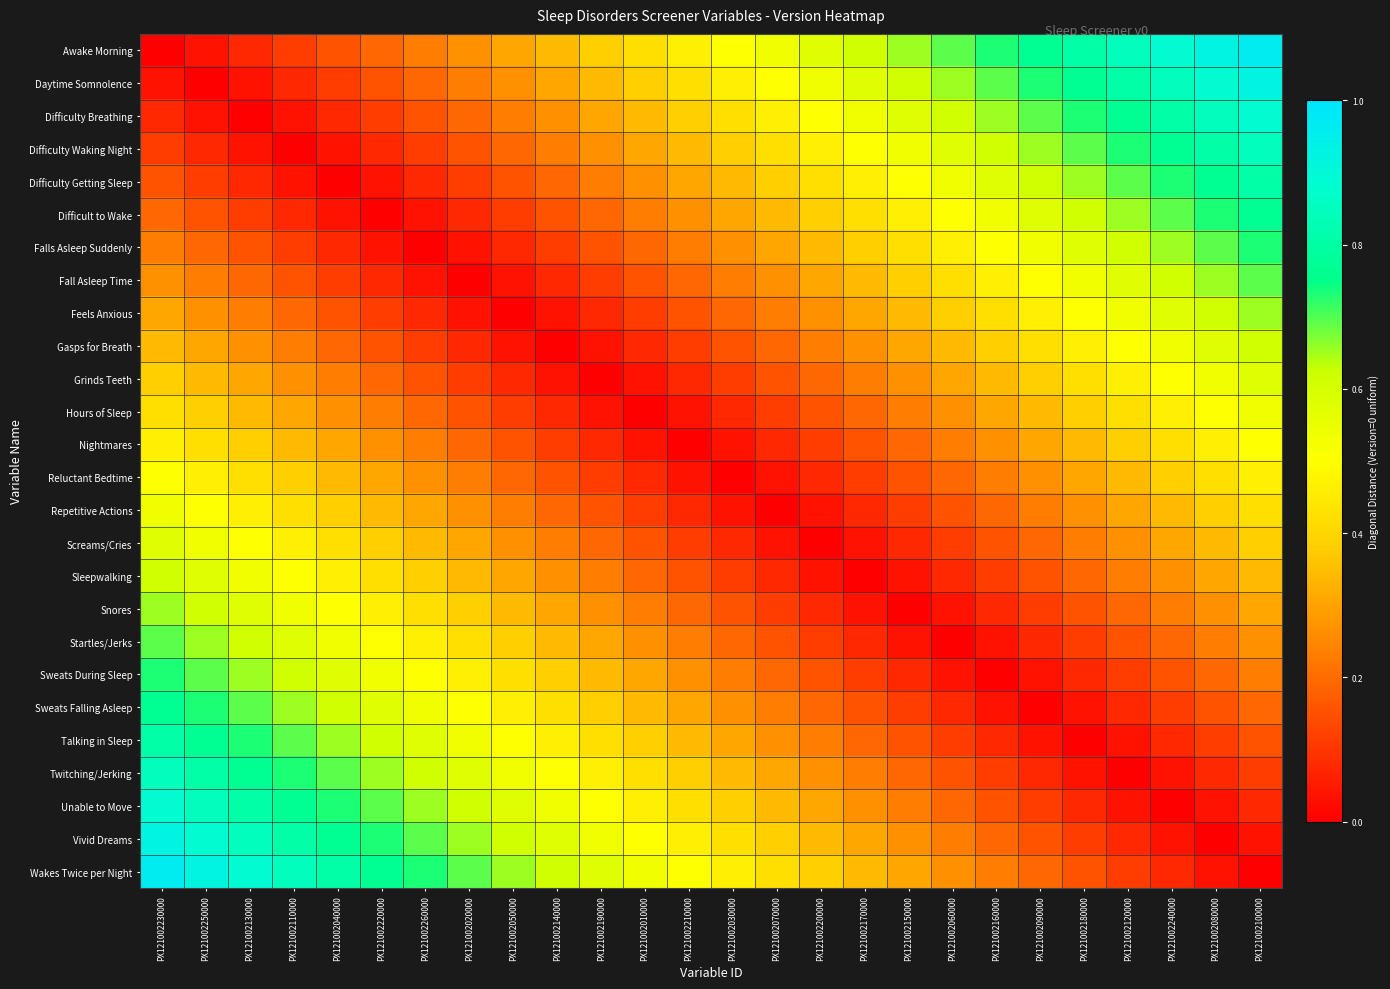

What is the spread (max minus min) of values at PX121002100000?

1.0